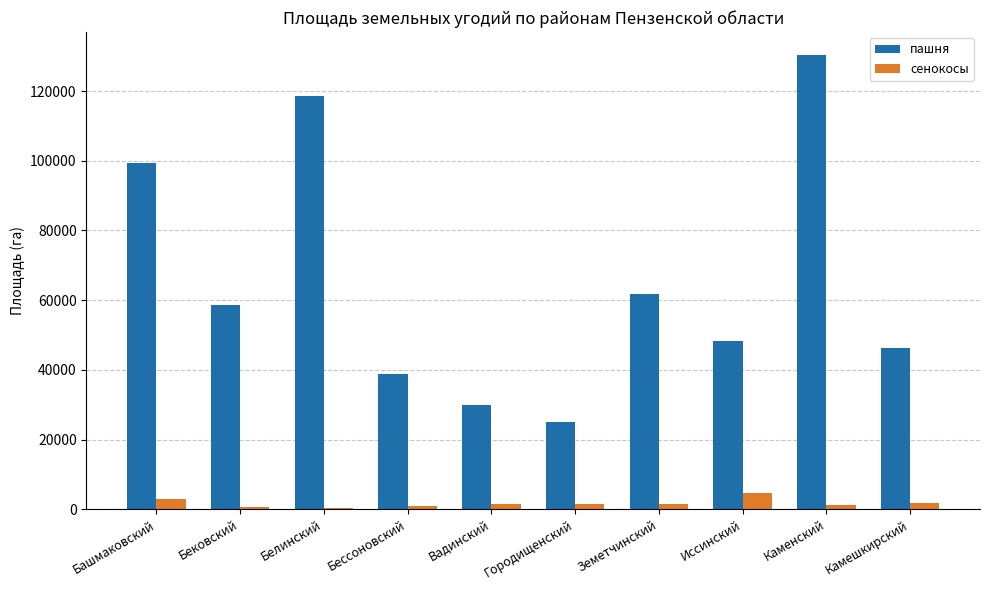

The value of пашня at Бековский is 31780.0. True or false?

False